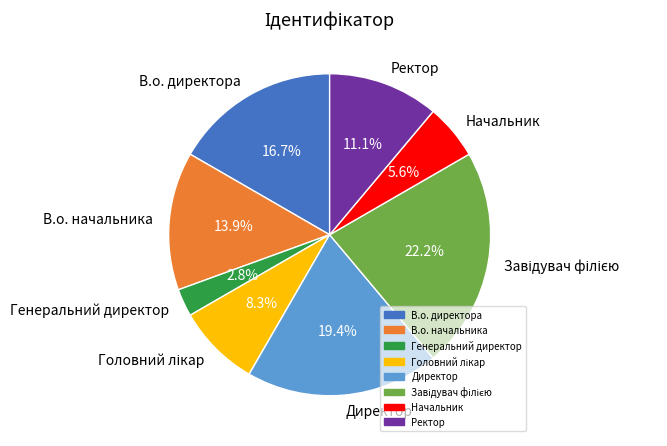

True or false: В.о. директора accounts for 17% of the total.

True